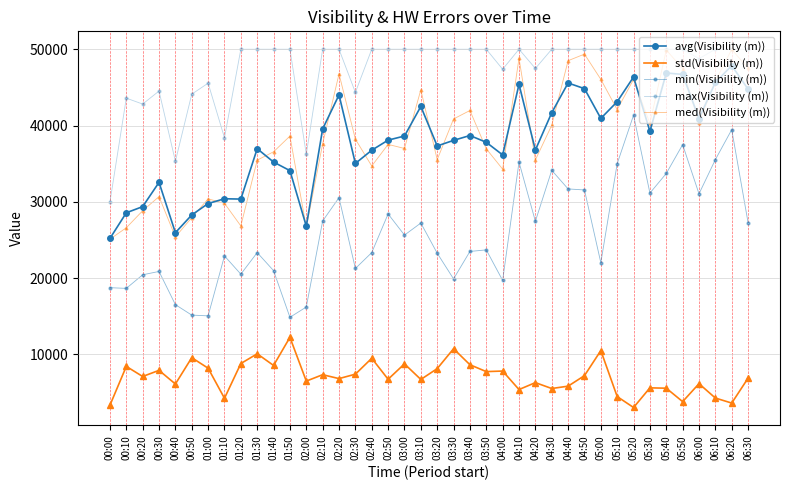

What is the label of the 11th point from the right?

04:50